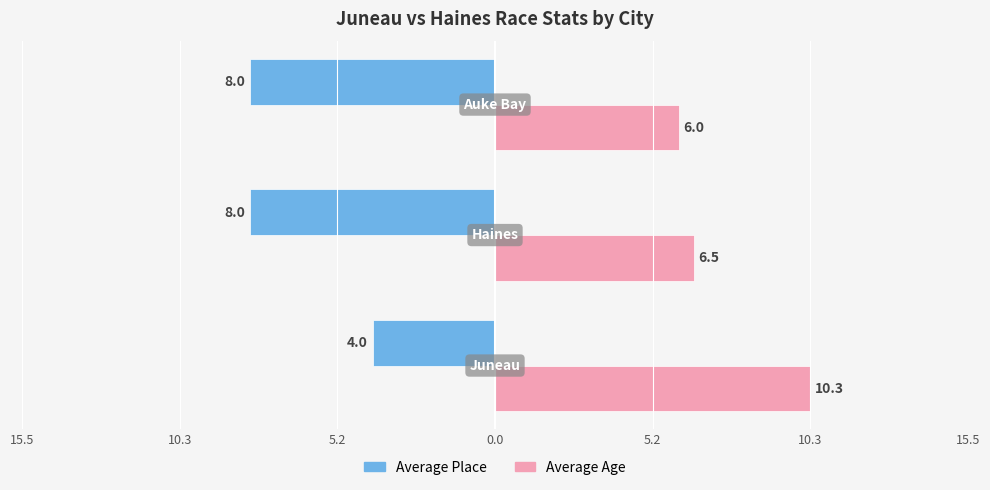

What is the value of the Average Place bar at the 2nd from the left?

-8.0